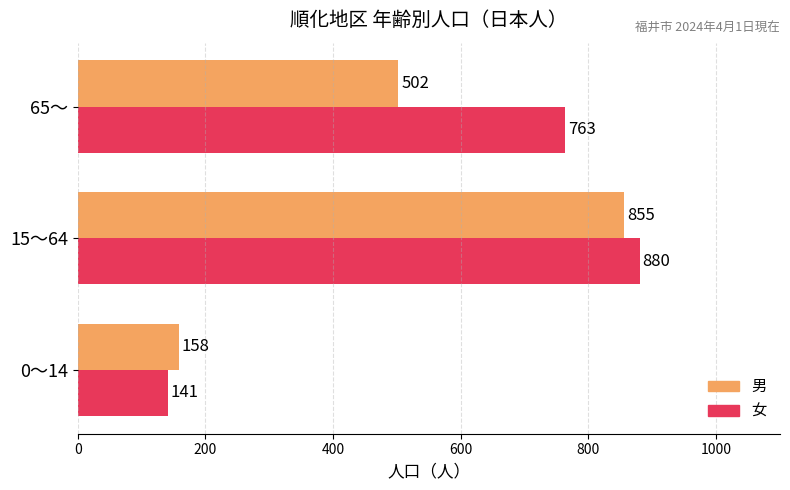

Read the 女 value at 65～, to the nearest 10.

760